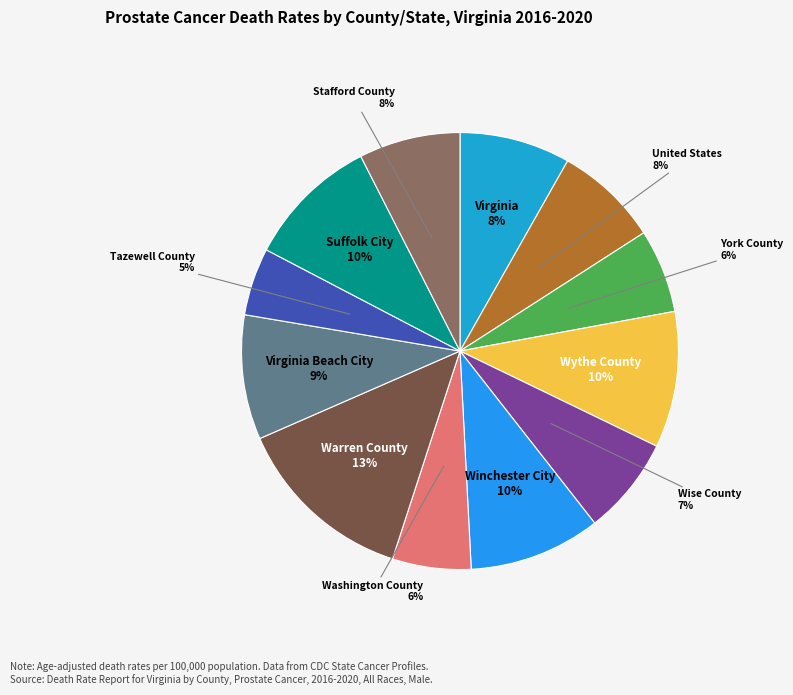

What is the largest slice in the pie chart?

Warren County